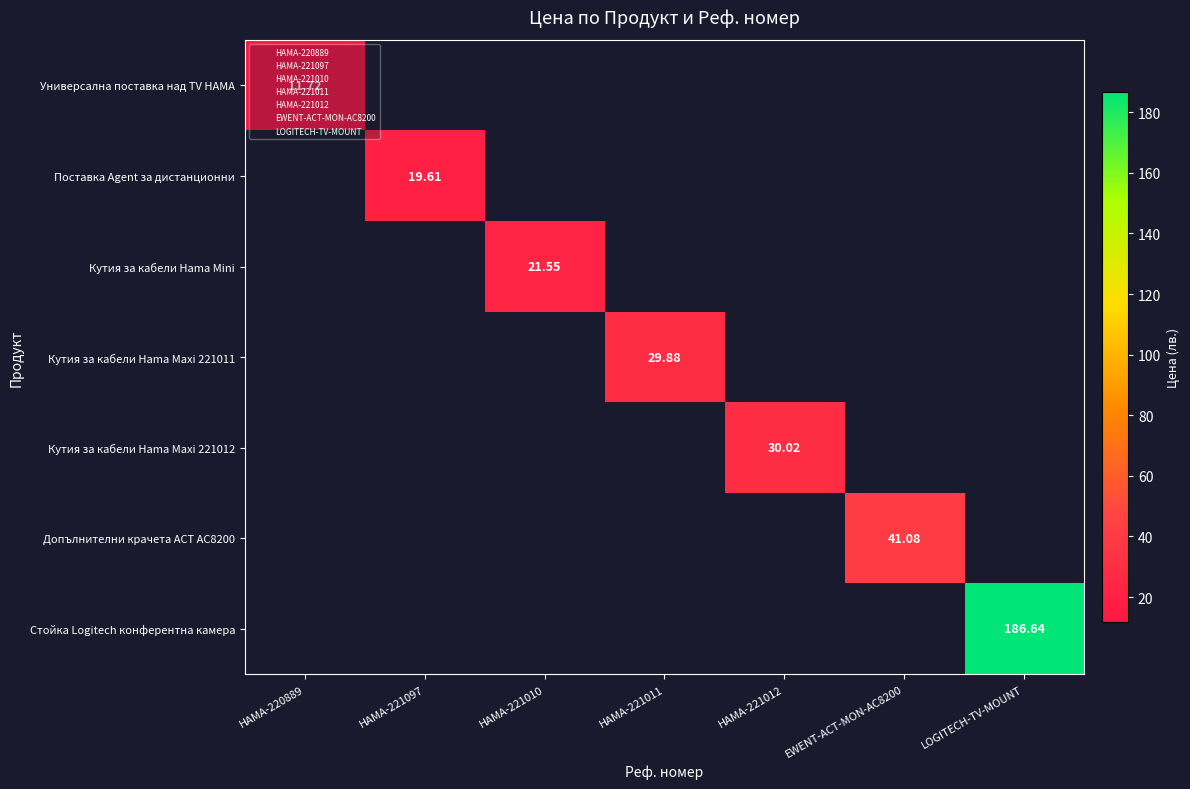

Rank the series by their maximum value, from lowest to highest.

Универсална поставка над TV HAMA, Поставка Agent за дистанционни, Кутия за кабели Hama Mini, Кутия за кабели Hama Maxi 221011, Кутия за кабели Hama Maxi 221012, Допълнителни крачета ACT AC8200, Стойка Logitech конферентна камера